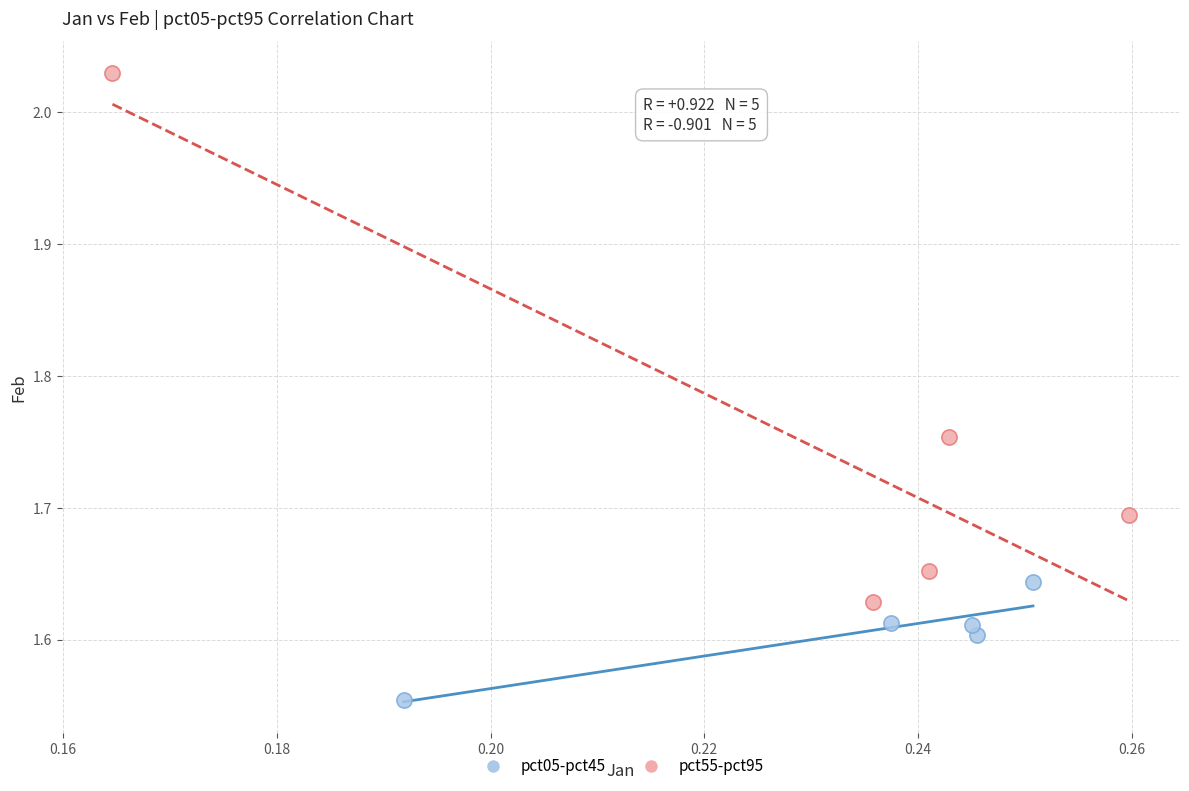

Which series contains the highest Y value?

pct55-pct95